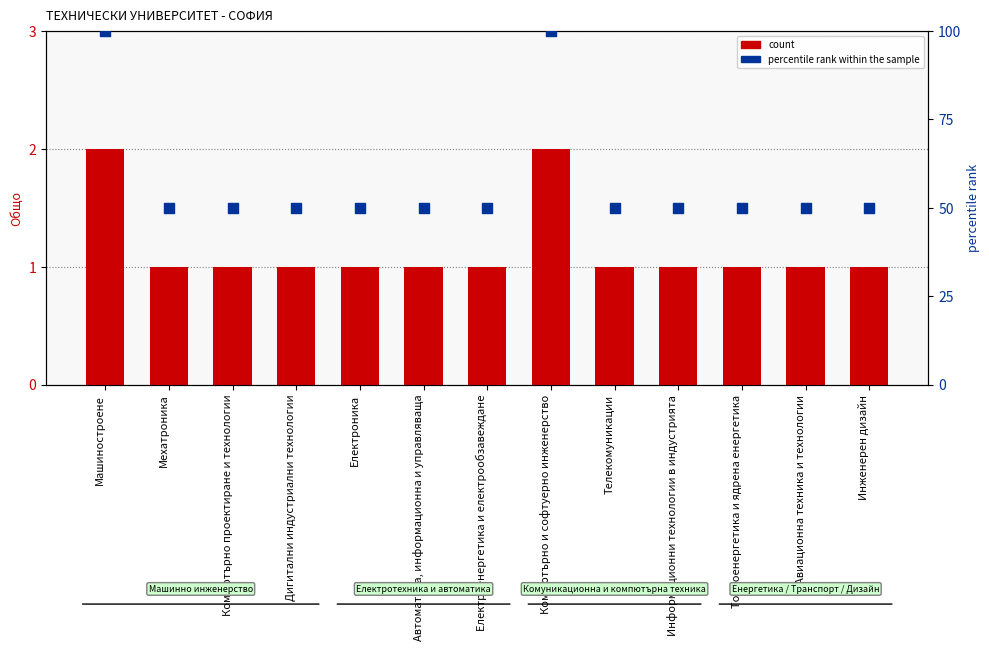

At how many categories does at least one series exceed 82?

2